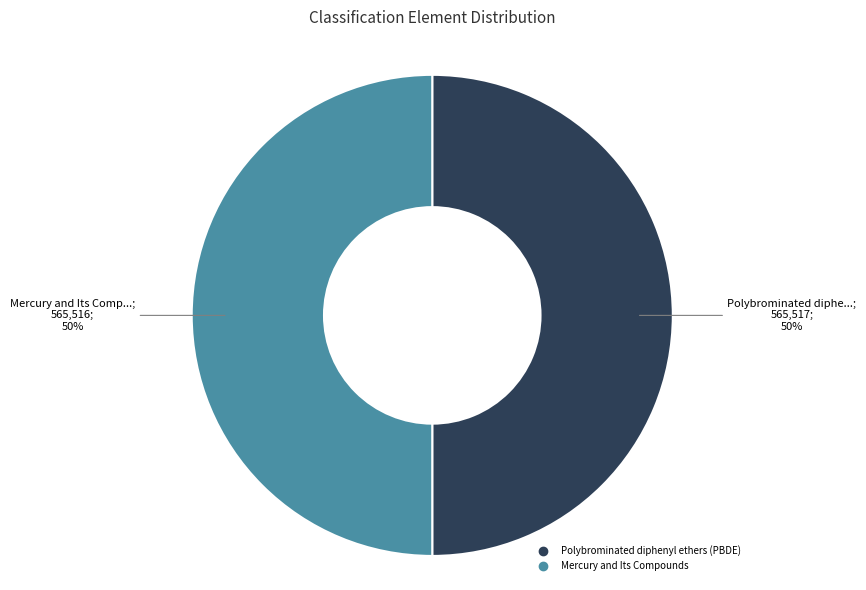

Combined, do Polybrominated diphenyl ethers (PBDE) and Mercury and Its Compounds account for over 50%?

Yes